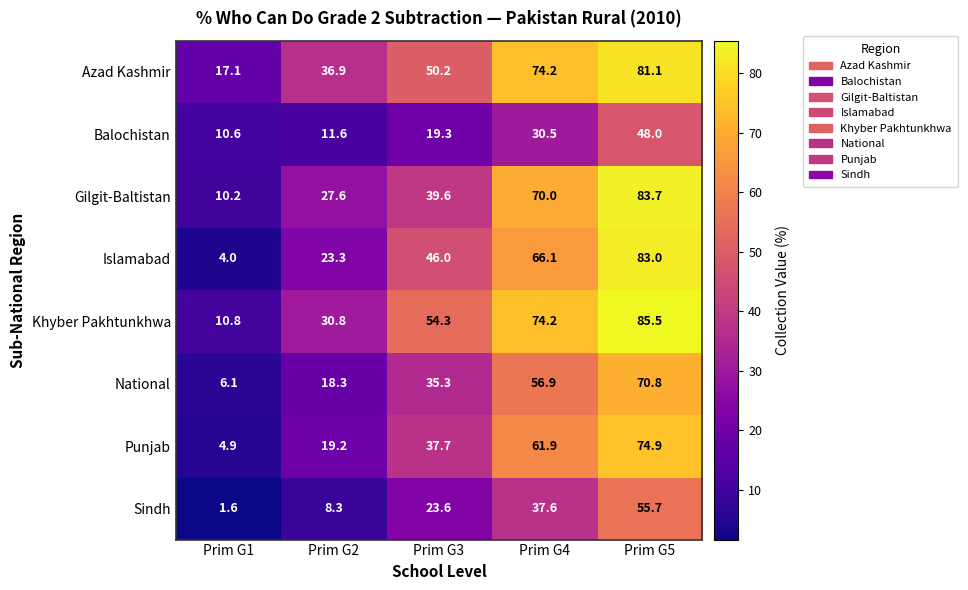

Which series changed the most between Prim G2 and Prim G3?

Khyber Pakhtunkhwa